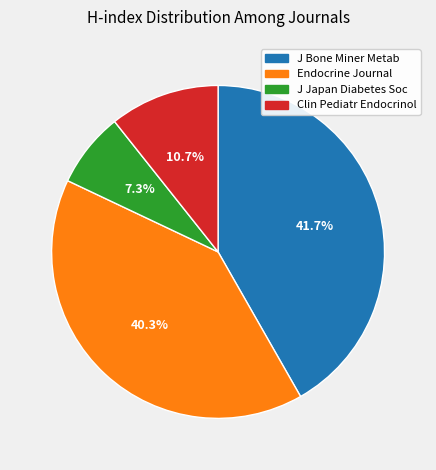

How many segments does this pie chart have?

4